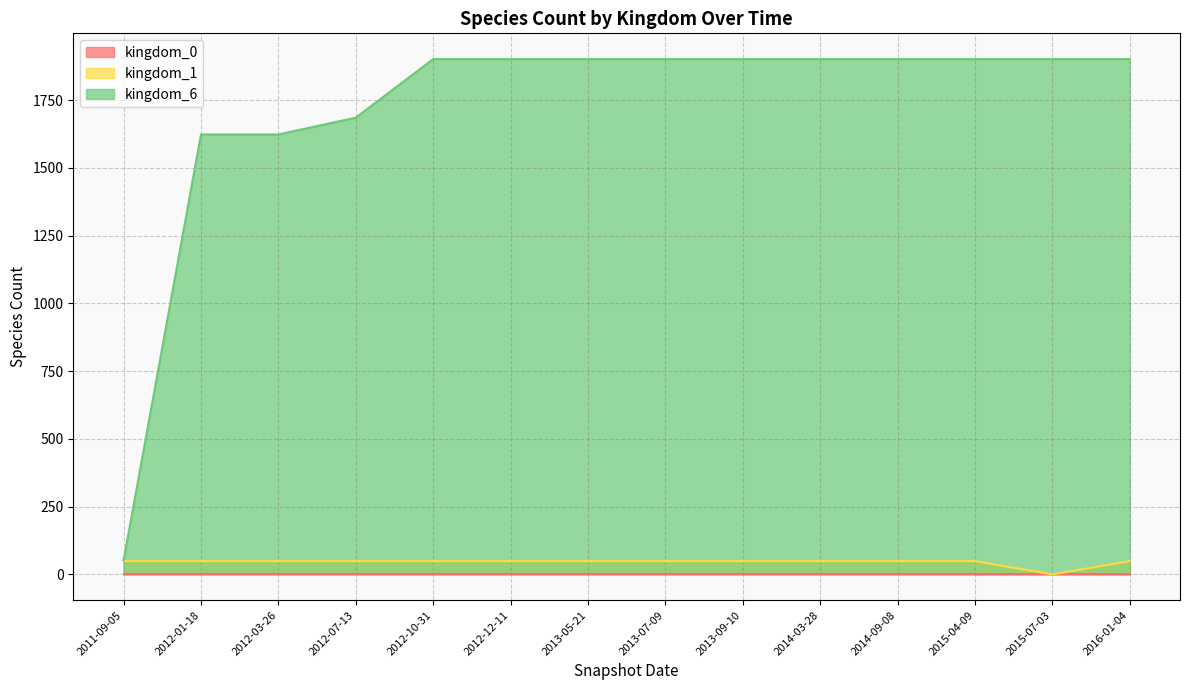

At which label is kingdom_1 closest to 24?

2015-07-03